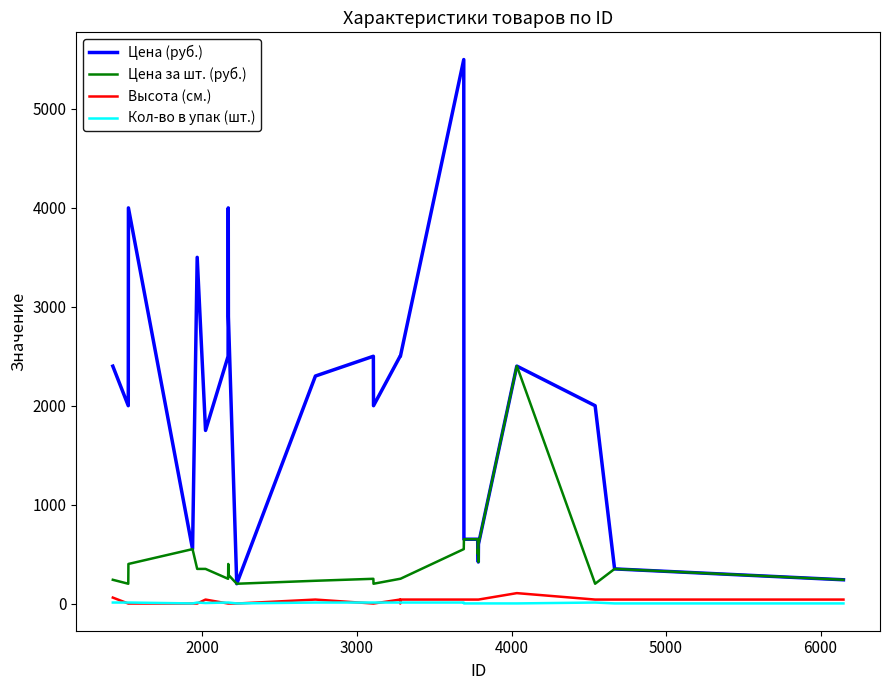

True or false: Кол-во в упак (шт.) and Цена за шт. (руб.) intersect in this chart.

False